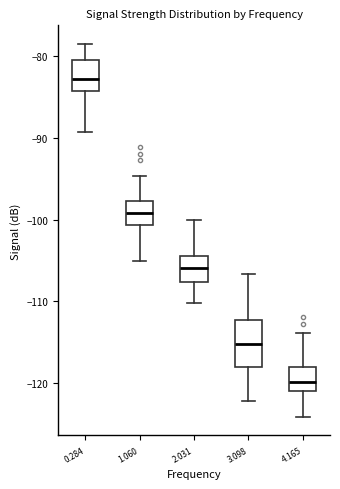

Which box's median line is the highest?

0.284